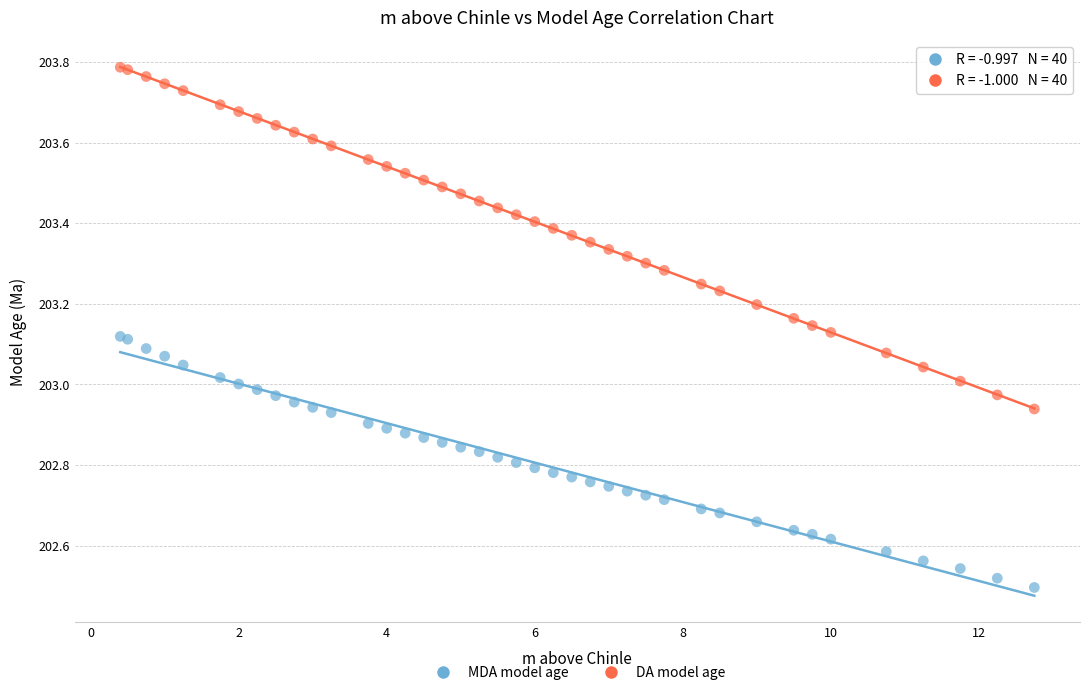

Which series has the widest spread of Y values?

DA model age